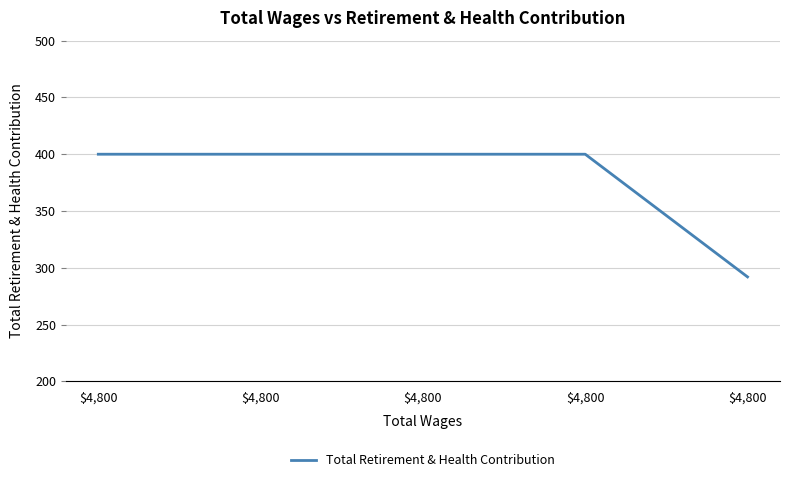

Rank the categories by value from lowest to highest.

$4,800, $4,800, $4,800, $4,800, $4,800